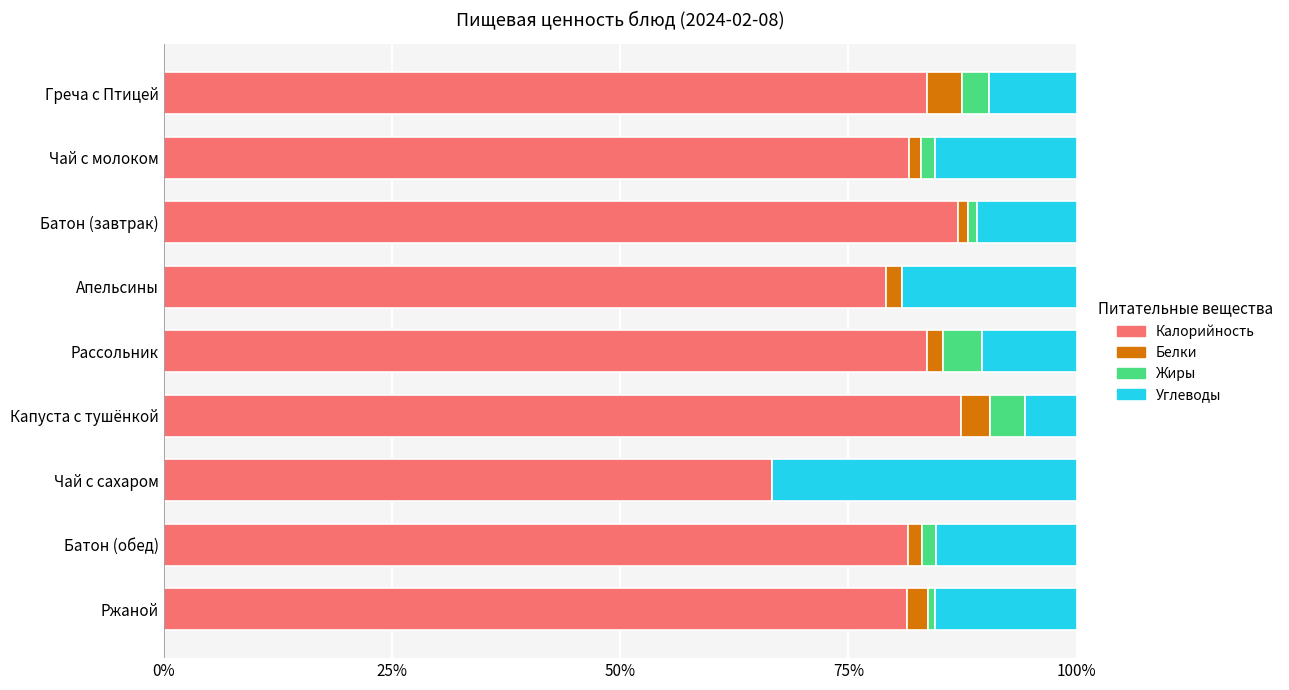

The value of Калорийность at Греча с Птицей is 138.2. True or false?

False